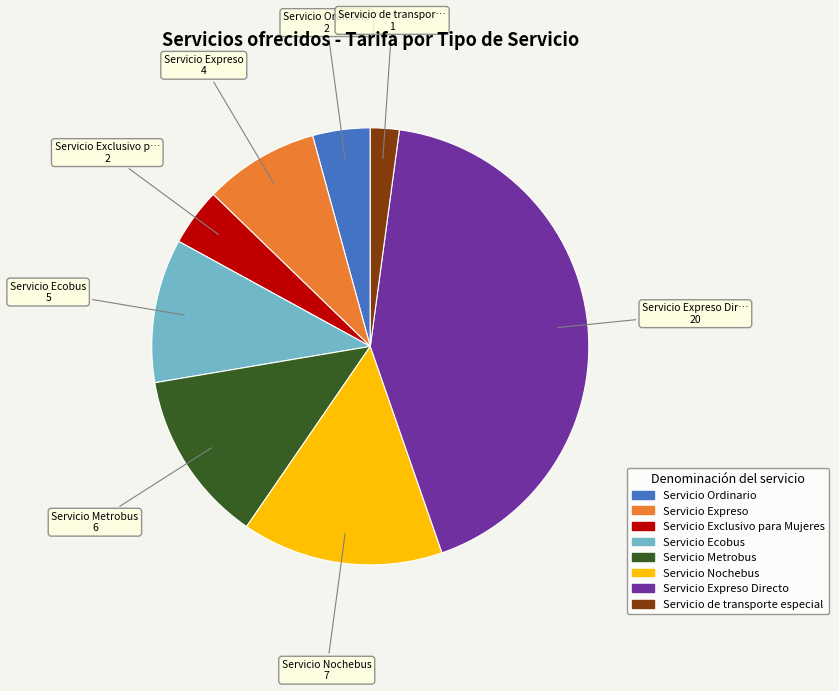

Which slice is the largest?

Servicio Expreso Directo